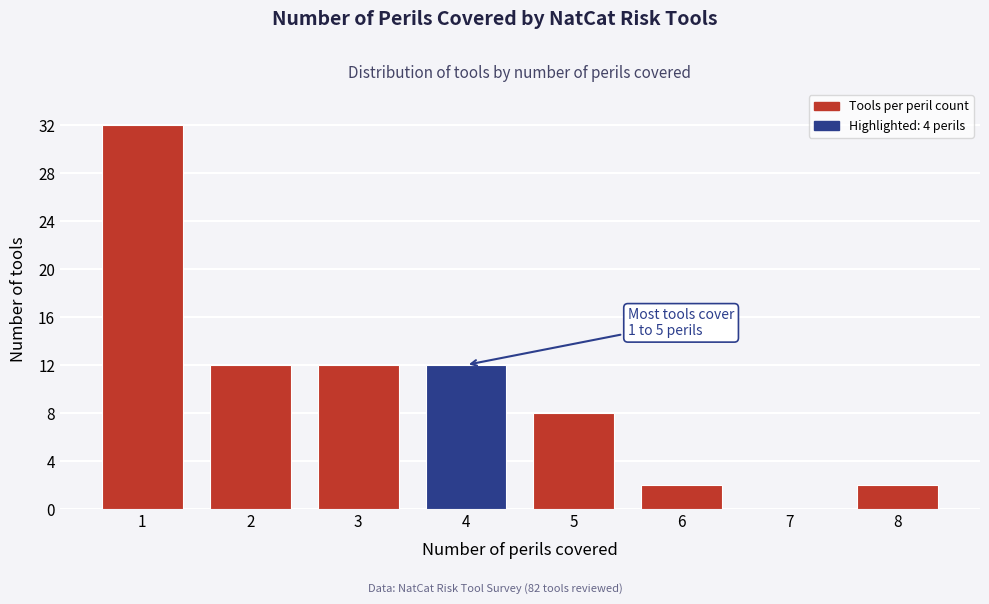

Reading right to left, transcribe all the data shown in this chart.

8=2	7=0	6=2	5=8	4=12	3=12	2=12	1=32